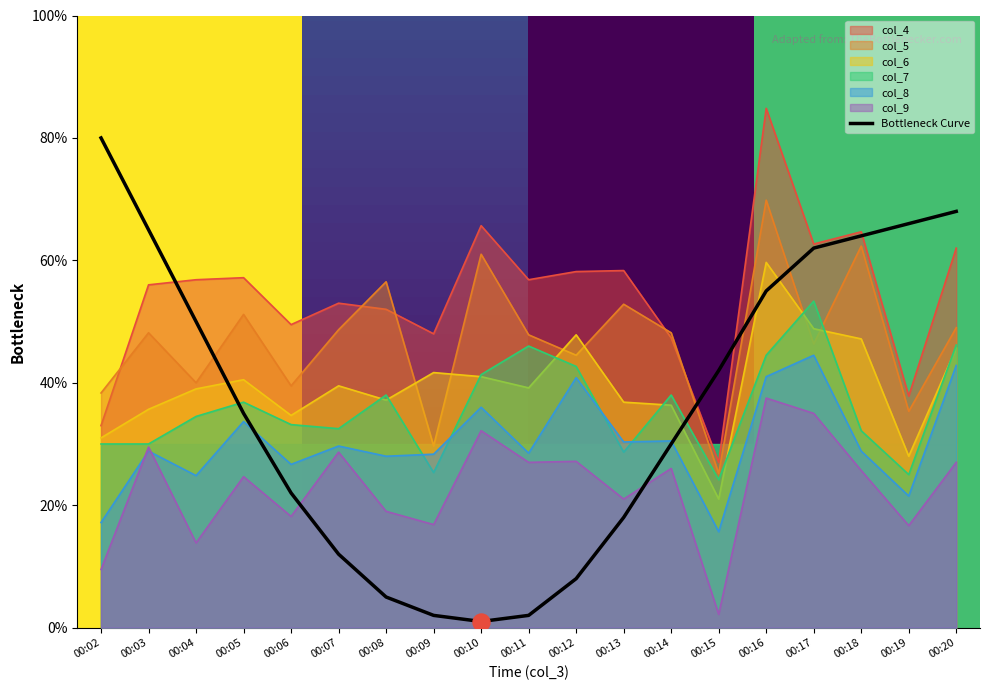

Is the value of col_7 at 00:03 greater than the value of col_8 at 00:10?

No